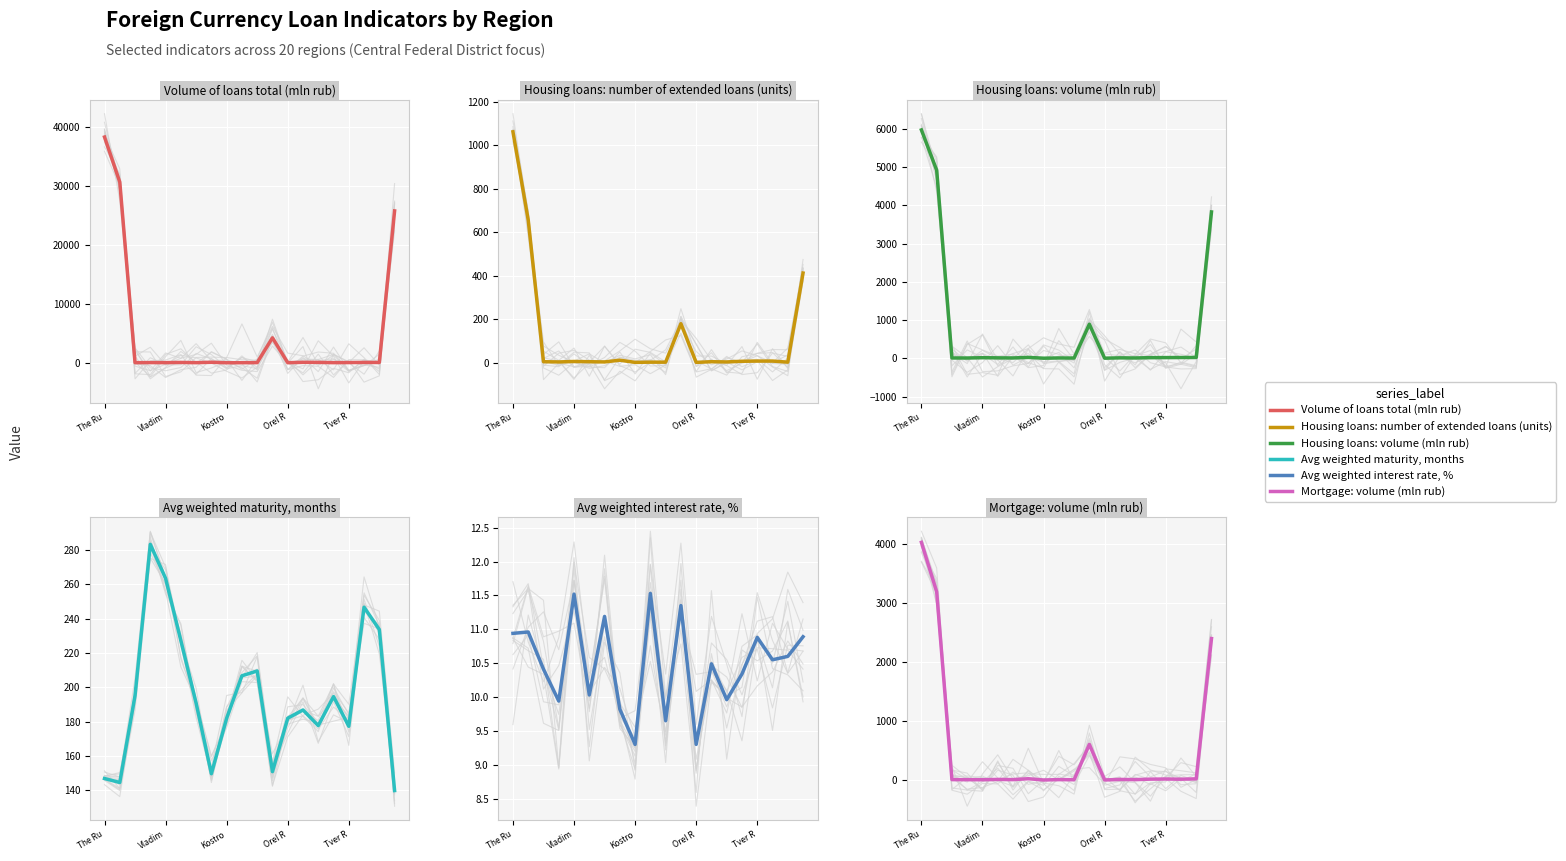

Reading right to left, transcribe all the data shown in this chart.

Volume of loans total (mln rub): 25810.0	55.0	65.0	41.0	25.0	71.0	83.0	15.0	4245.0	28.0	16.0	5.0	89.0	22.0	60.0	29.0	36.0	23.0	30718.0	38369.0
Housing loans: number of extended loans (units): 412.0	2.0	7.0	7.0	6.0	3.0	4.0	1.0	179.0	2.0	2.0	1.0	11.0	3.0	4.0	5.0	3.0	4.0	656.0	1062.0
Housing loans: volume (mln rub): 3831.0	22.0	21.0	19.0	17.0	9.0	12.0	3.0	892.0	7.0	9.0	3.0	24.0	9.0	12.0	16.0	8.0	9.0	4923.0	5977.0
Avg weighted maturity, months: 139.9	233.6	246.6	177.3	194.6	177.7	186.8	182.0	150.9	209.5	206.7	182.0	149.7	190.8	227.2	263.4	283.2	195.2	144.6	146.9
Avg weighted interest rate, %: 10.9	10.6	10.6	10.9	10.3	10.0	10.5	9.3	11.3	9.7	11.5	9.3	9.8	11.2	10.0	11.5	9.9	10.4	11.0	10.9
Mortgage: volume (mln rub): 2397.0	22.0	16.0	19.0	17.0	9.0	12.0	3.0	605.0	7.0	9.0	3.0	24.0	9.0	12.0	7.0	8.0	9.0	3188.0	4025.0